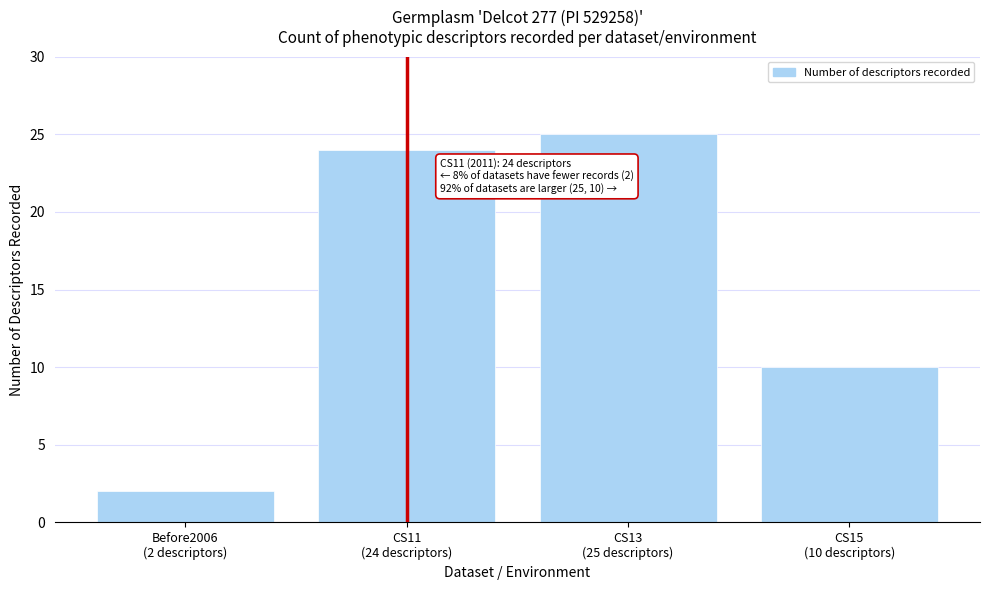

Reading left to right, list all the values displayed in this chart.

2	24	25	10